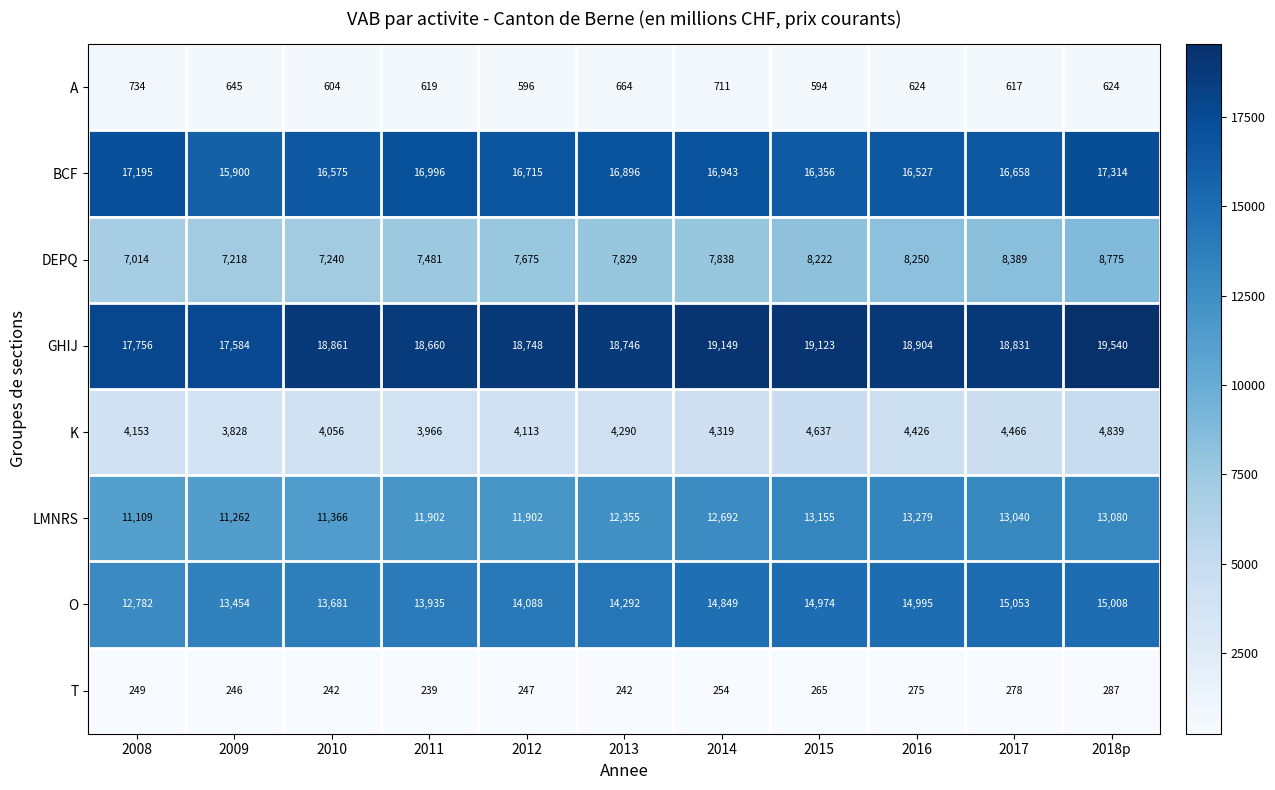

Where is K nearest to the value 4333?

2014